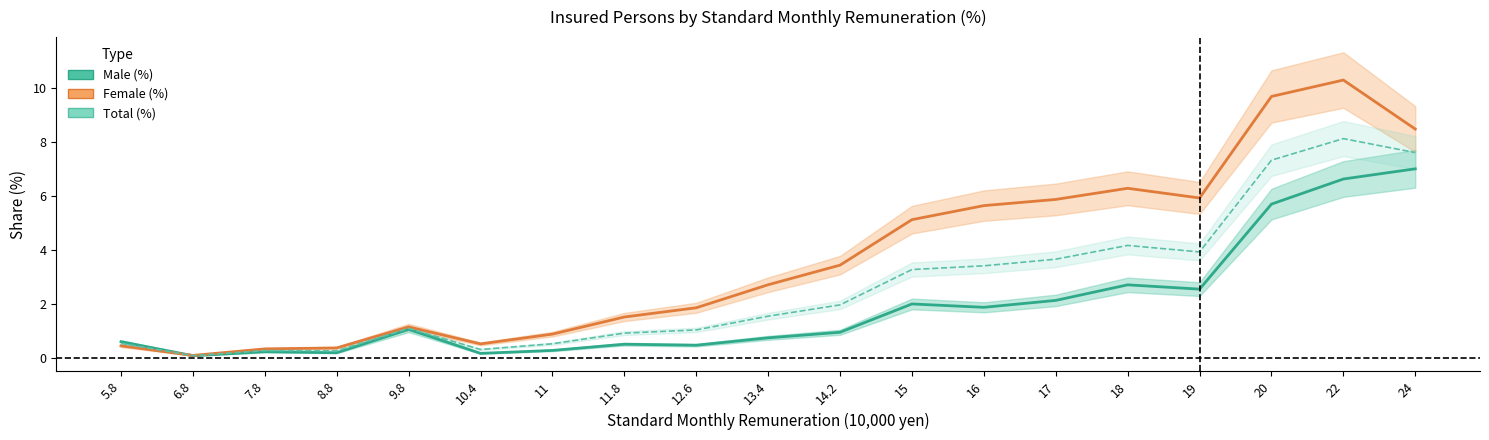

Rank the series by their maximum value, from highest to lowest.

Female (%), Total (%), Male (%)